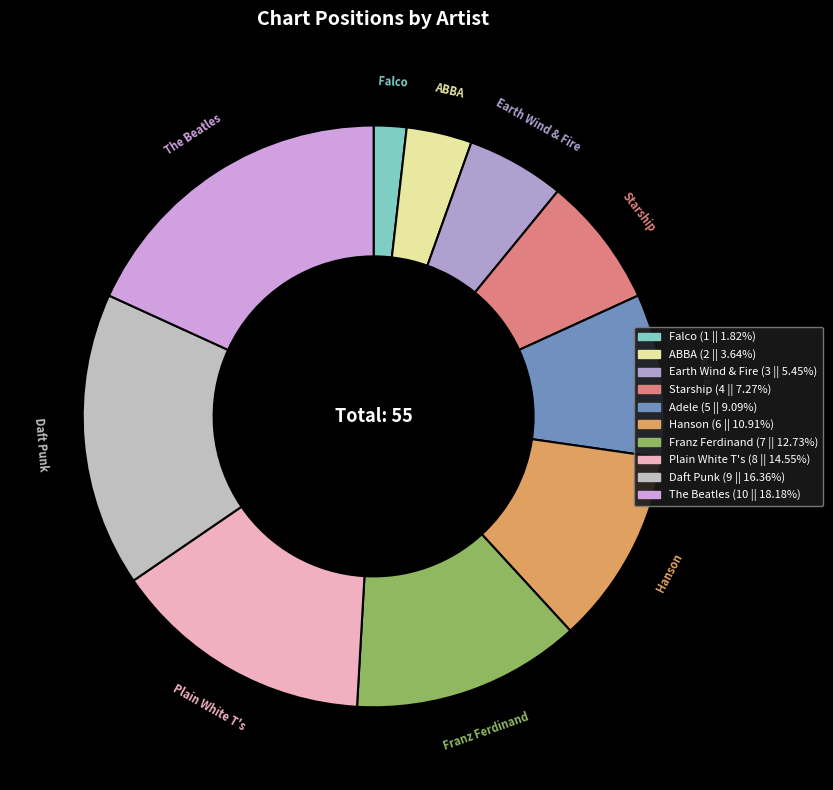

How many segments does this pie chart have?

10